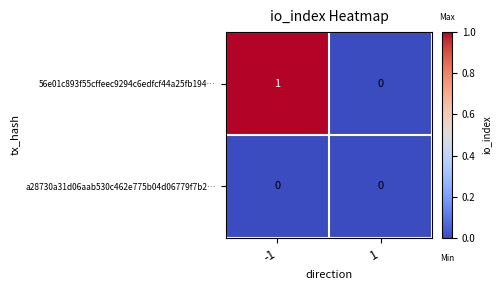

Between -1 and 1, which series saw the biggest shift?

56e01c893f55cffeec9294c6edfcf44a25fb194…